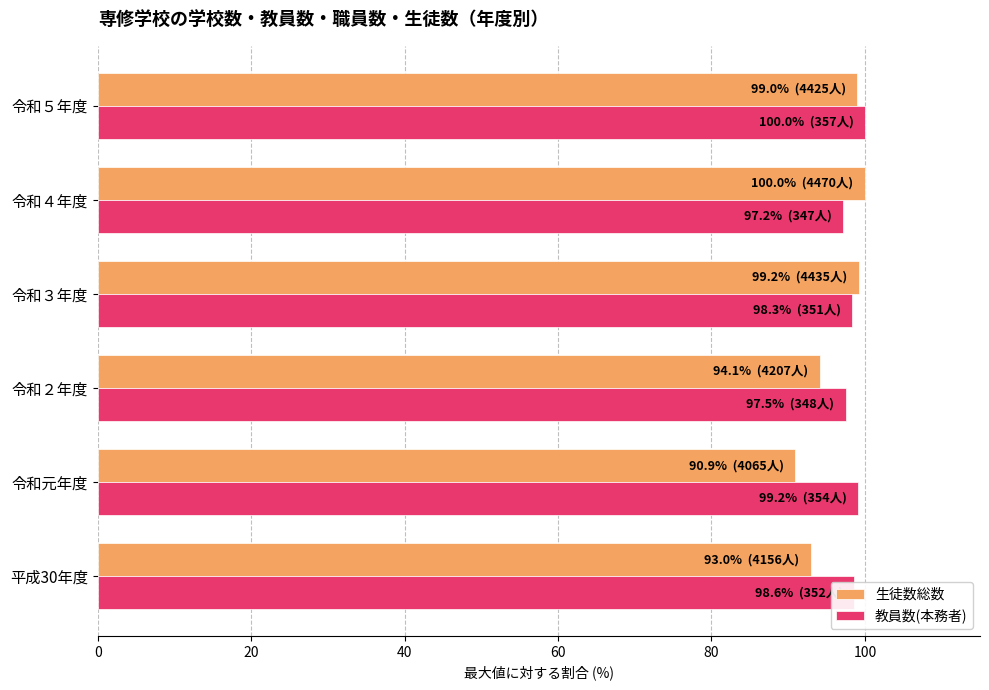

Is the value of 教員数(本務者) at 令和元年度 greater than the value of 生徒数総数 at 令和２年度?

Yes